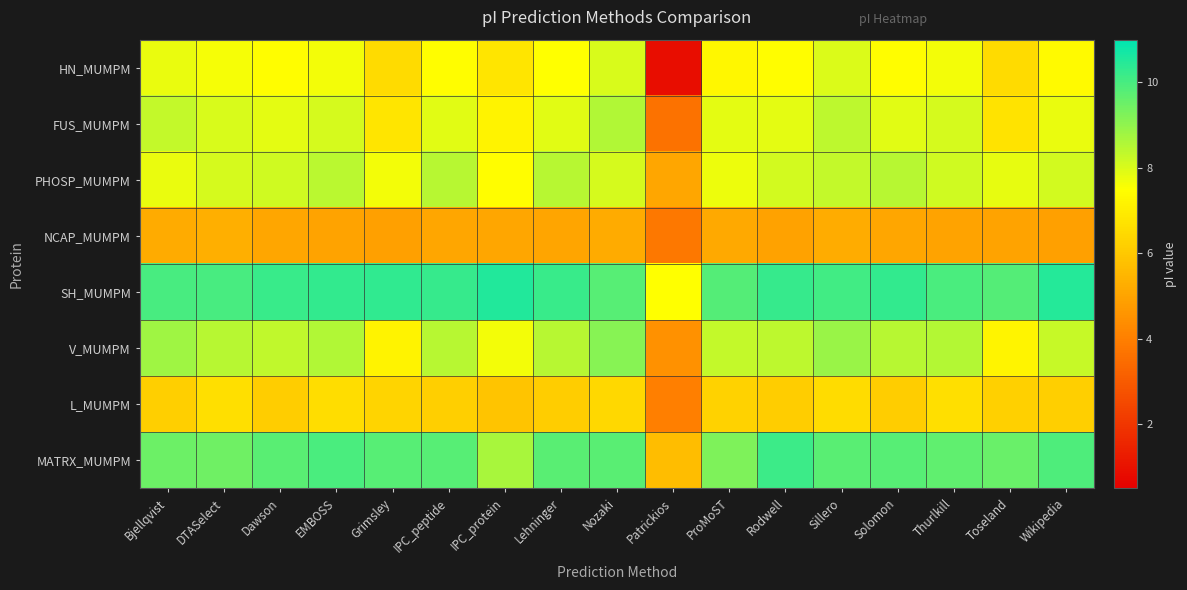

List the series in order of their peak value, highest first.

SH_MUMPM, MATRX_MUMPM, V_MUMPM, FUS_MUMPM, PHOSP_MUMPM, HN_MUMPM, L_MUMPM, NCAP_MUMPM